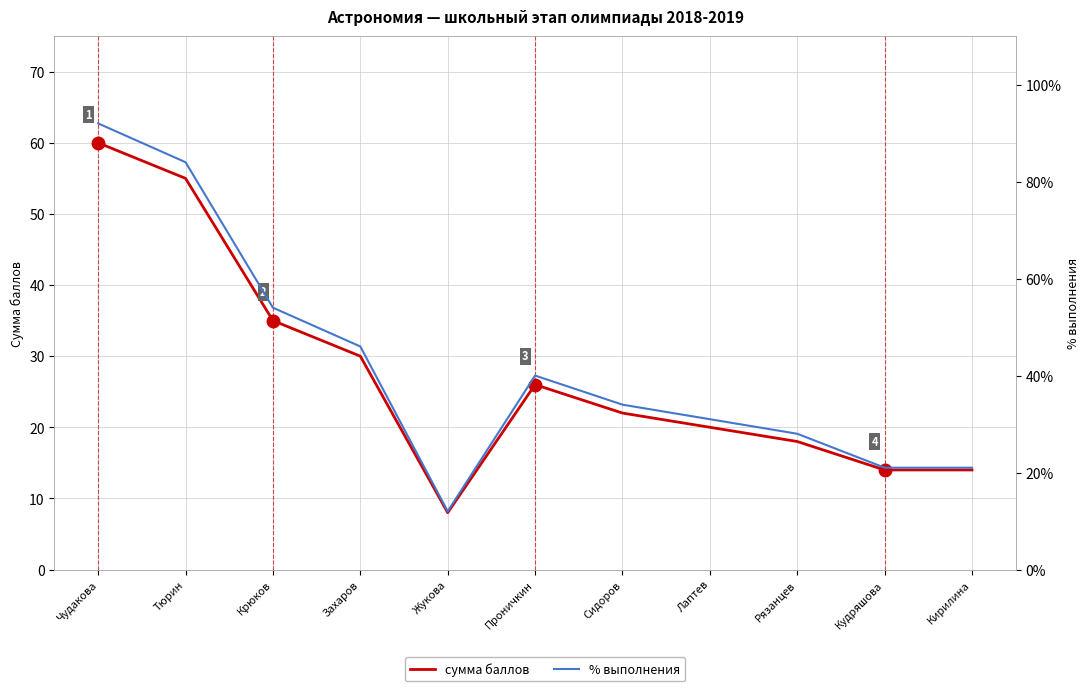

True or false: % выполнения and сумма баллов cross at least once.

False